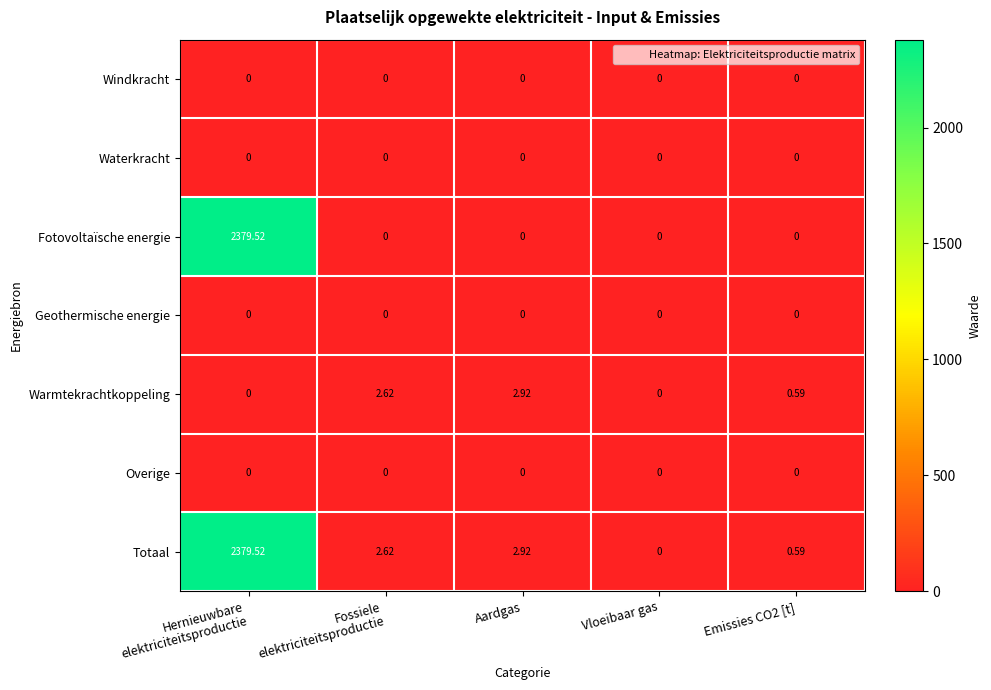

Which label corresponds to the largest value in the chart?

Hernieuwbare
elektriciteitsproductie